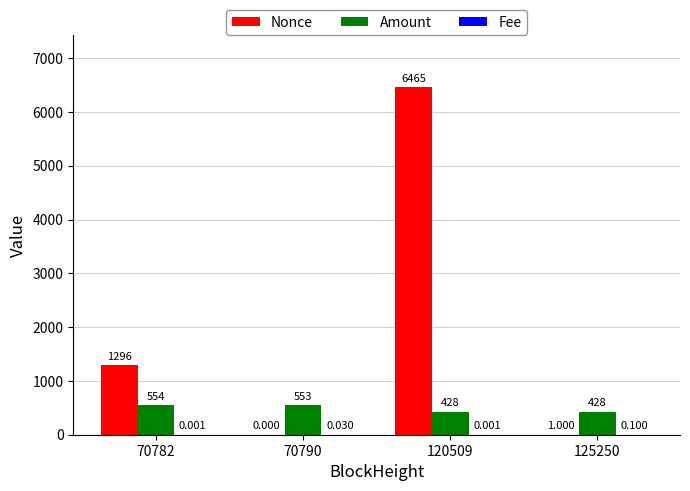

Which series has the largest total across all categories?

Nonce